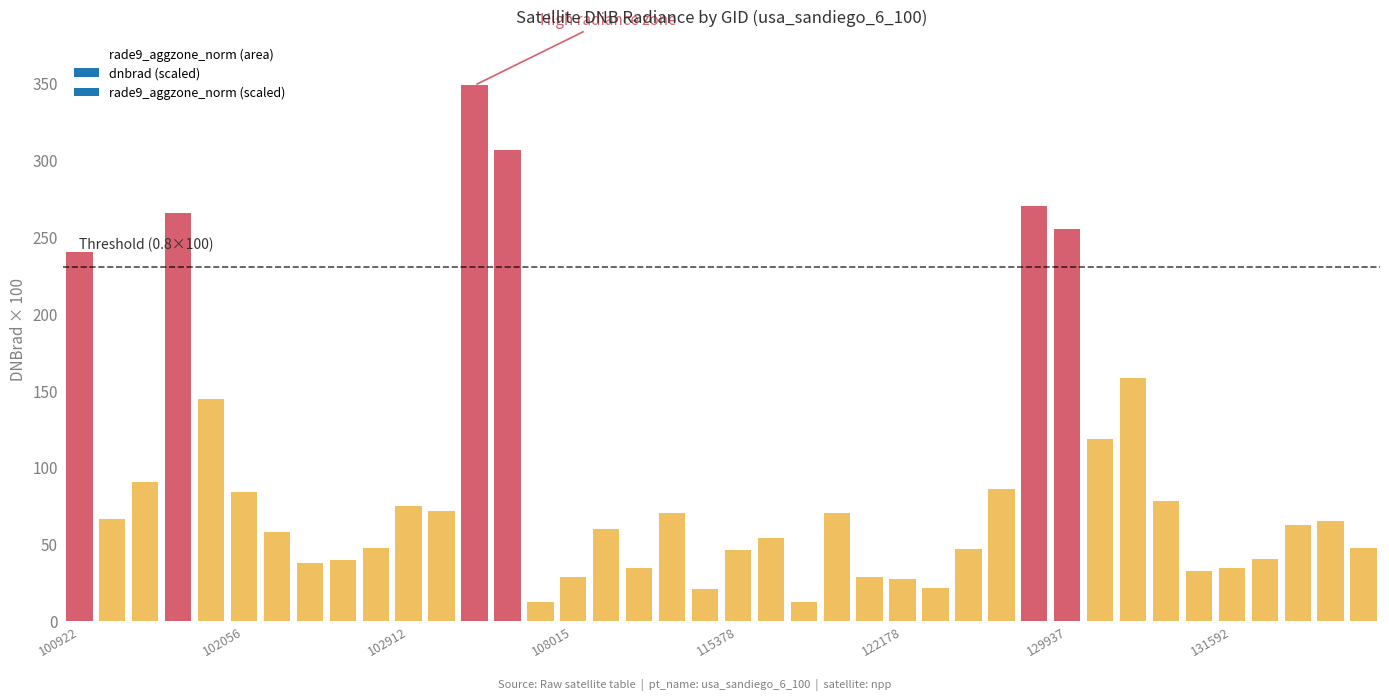

How many bars are there in total?

40